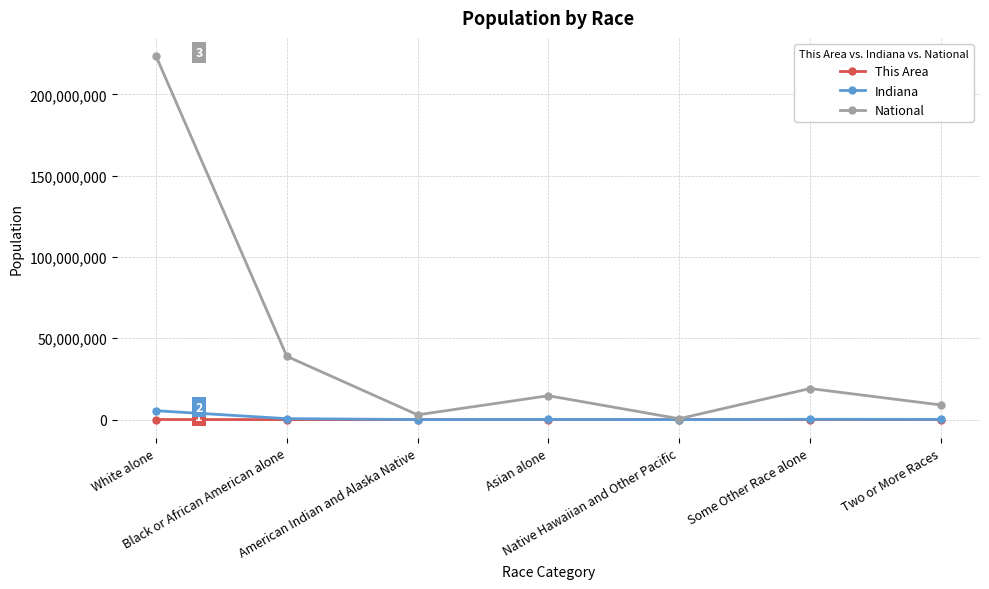

Which series has the largest total across all categories?

National